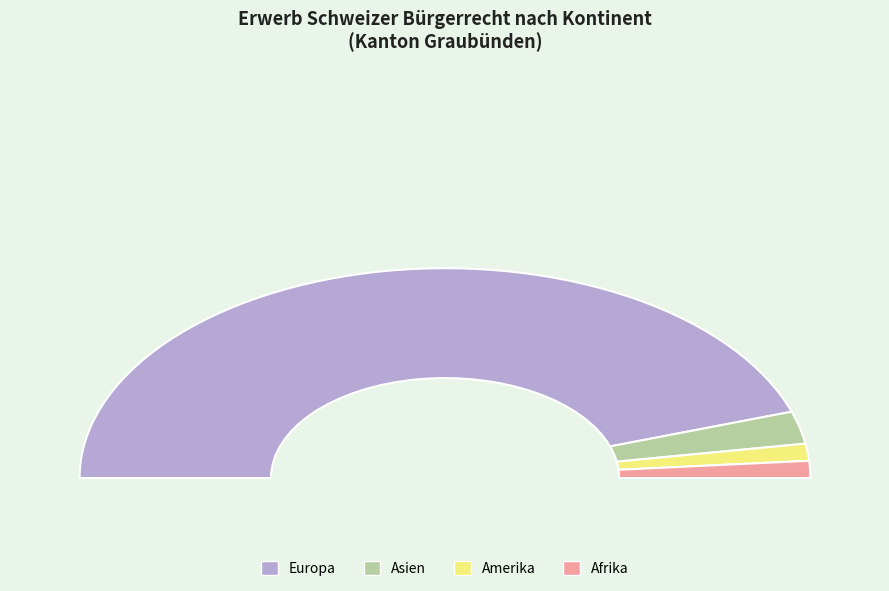

The Ozeanien slice represents 6% of the pie. True or false?

False